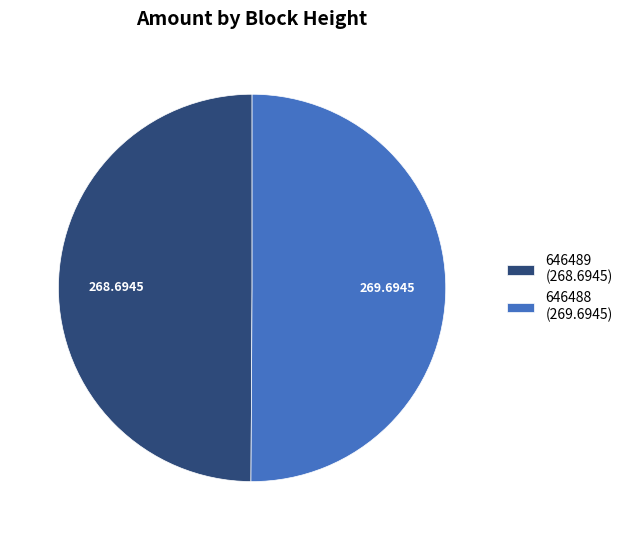

How many slices are in this pie chart?

2